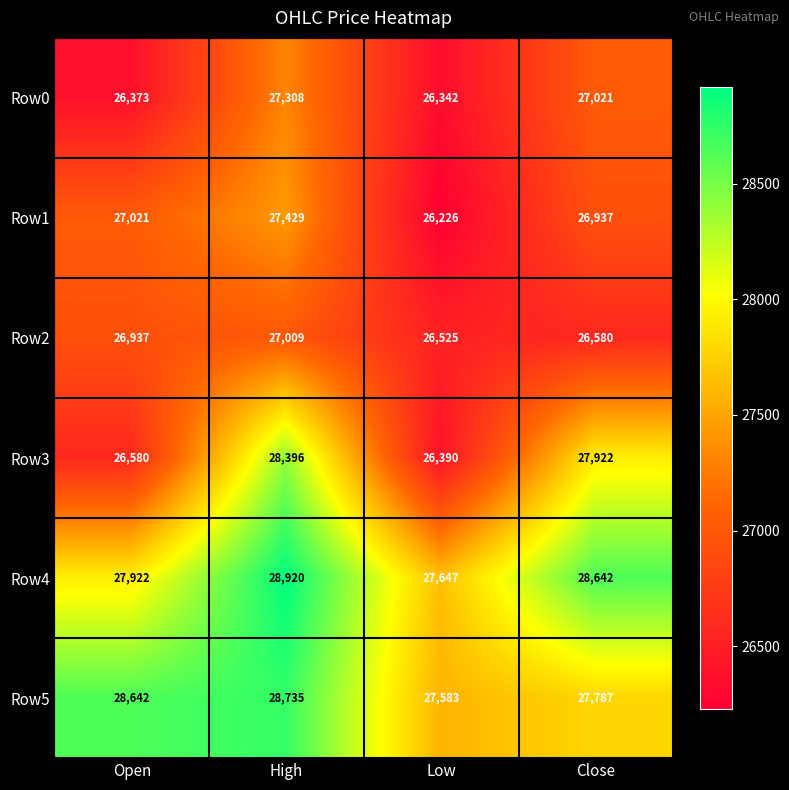

How many distinct data groups are displayed?

6